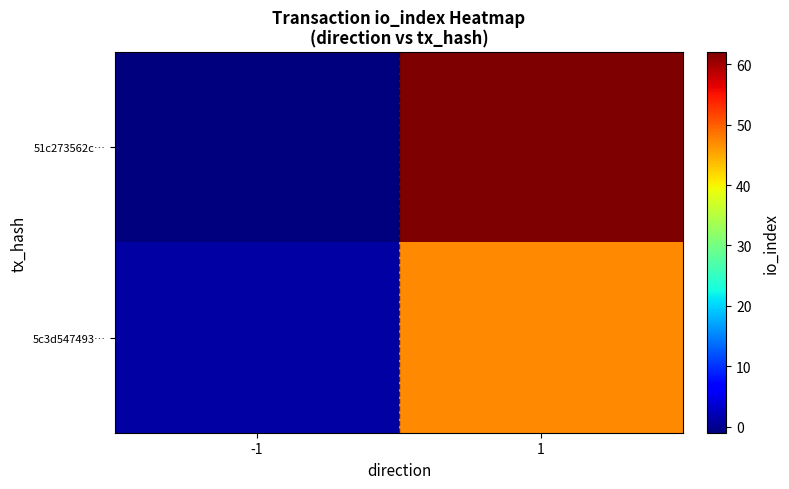

Which series has the widest spread of values?

51c273562c…